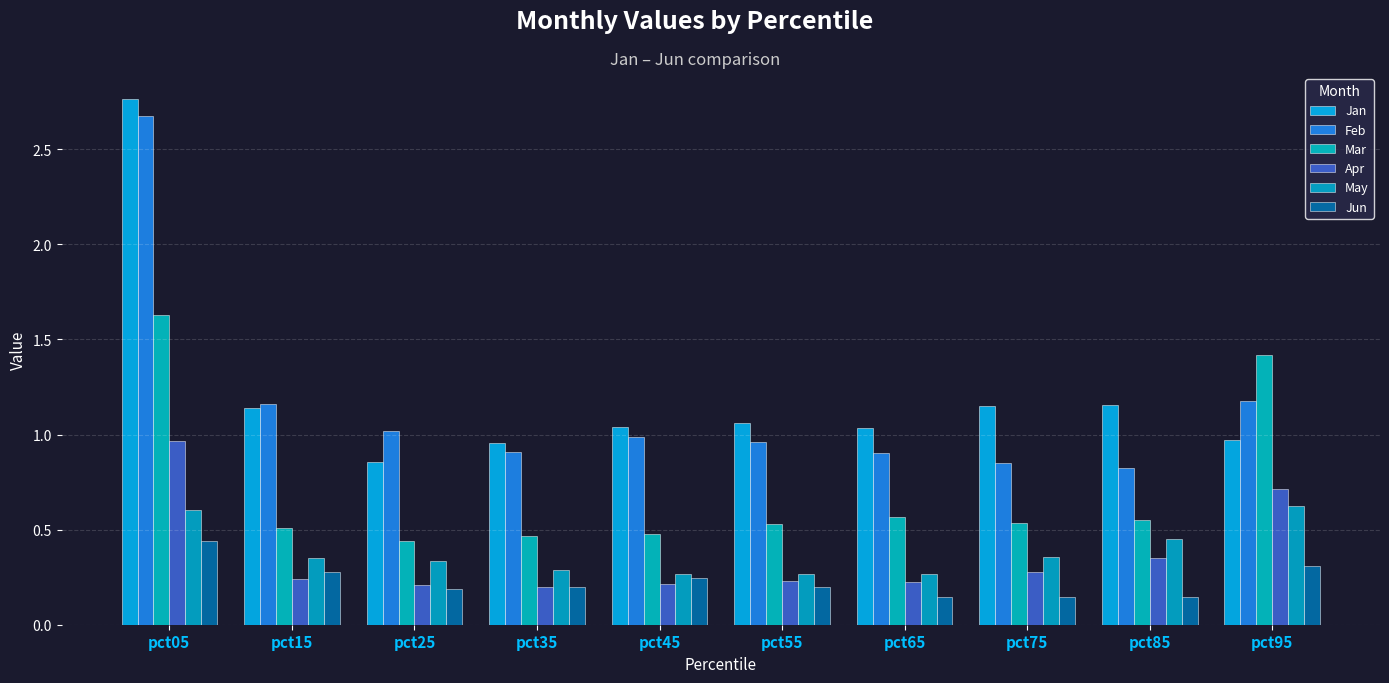

Where is Feb nearest to the value 1?

pct45